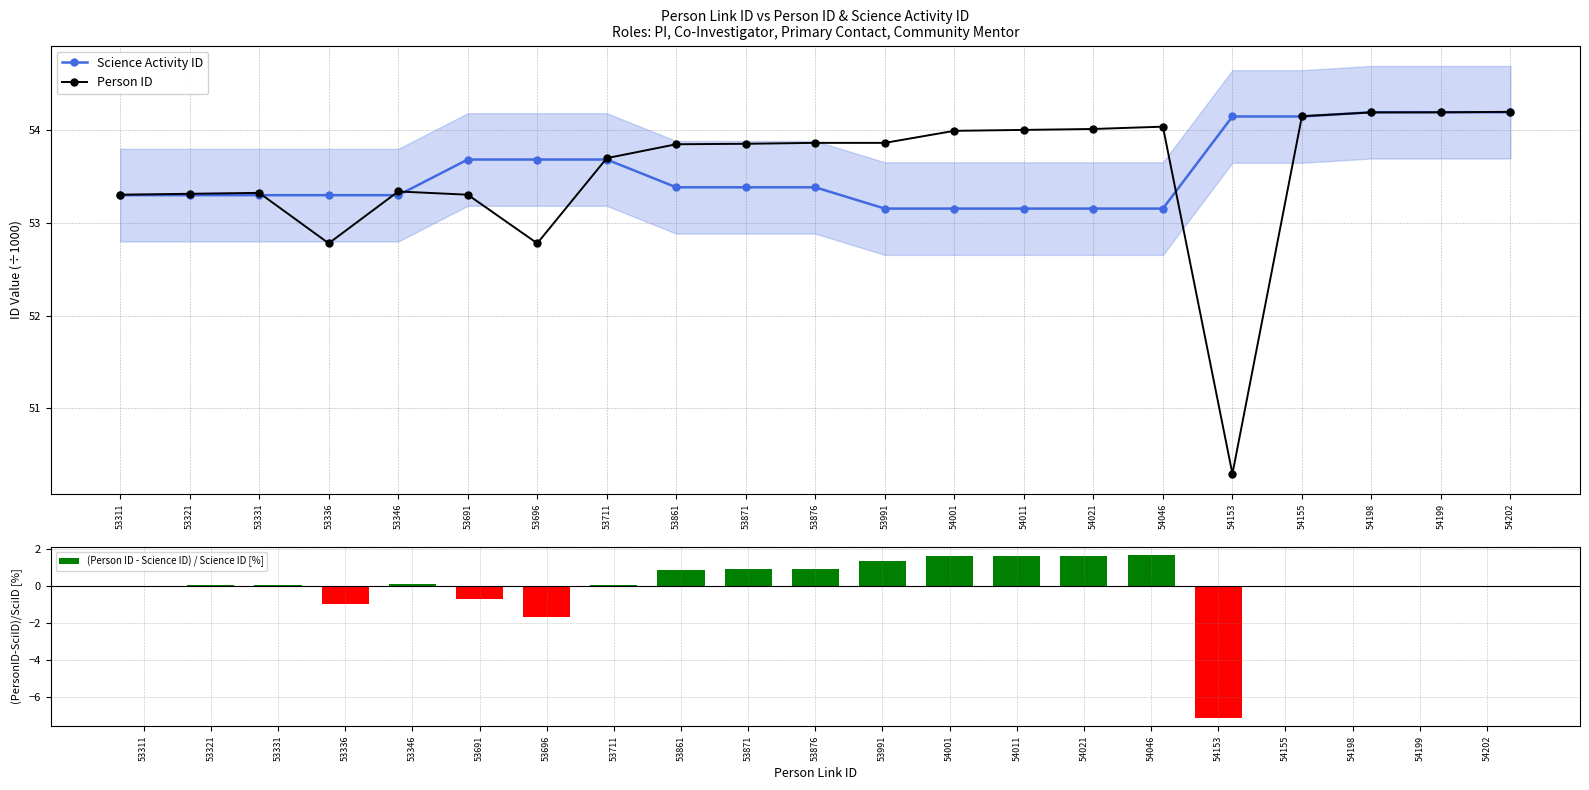

What is the value of the (Person ID - Science ID) / Science ID [%] bar at the 16th from the left?

1.7